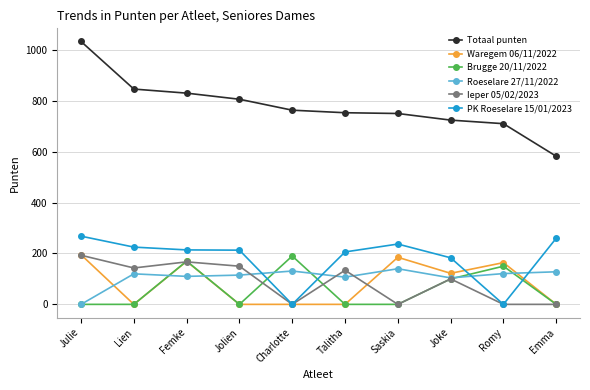

How many series are shown in this chart?

6